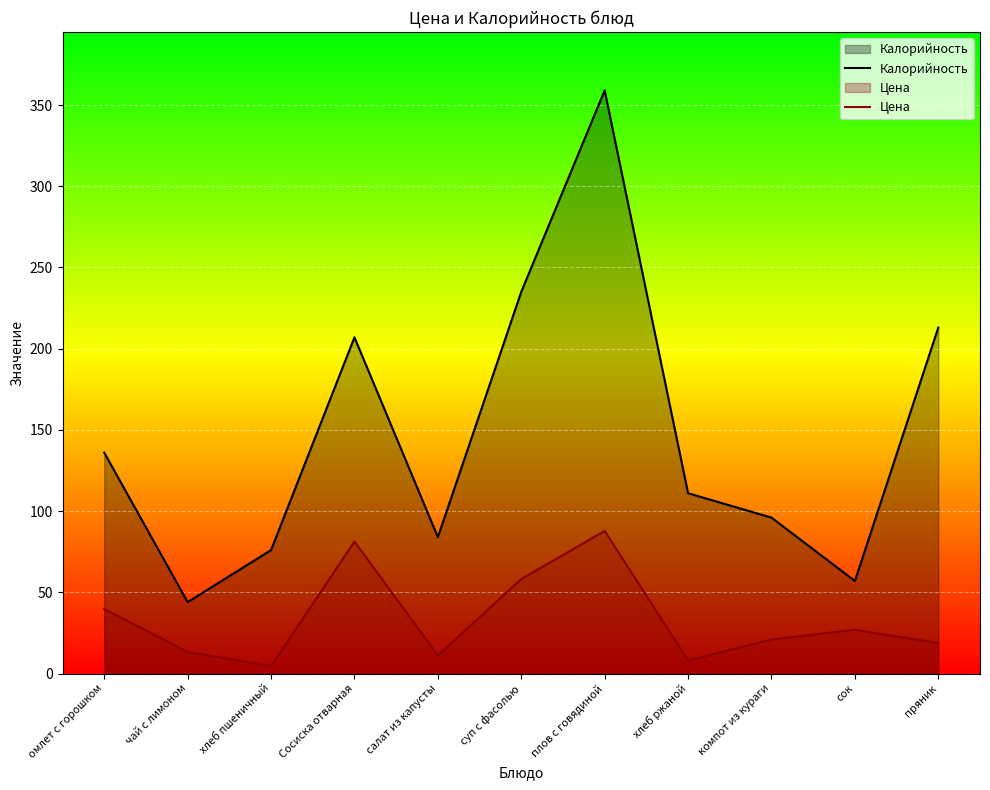

Is it true that Цена equals 81.3 at Сосиска отварная?

True